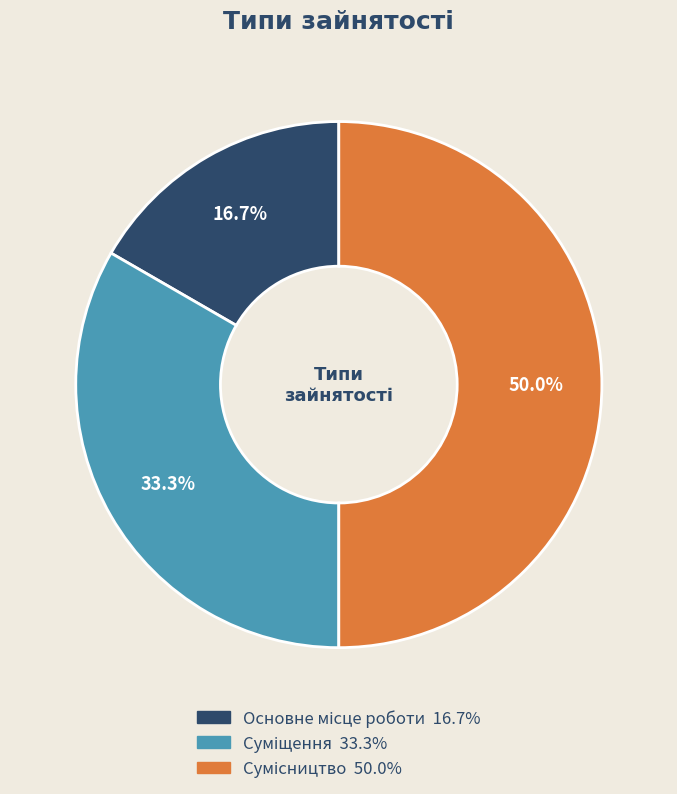

Which has a higher value, Основне місце роботи or Суміщення?

Суміщення